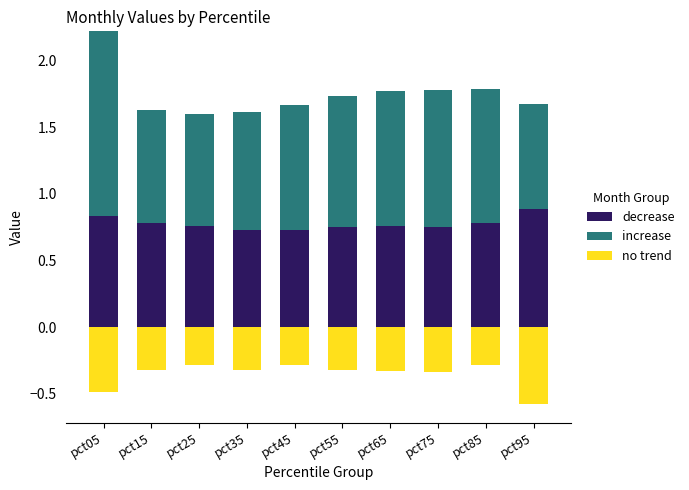

How many categories are shown in the chart?

10